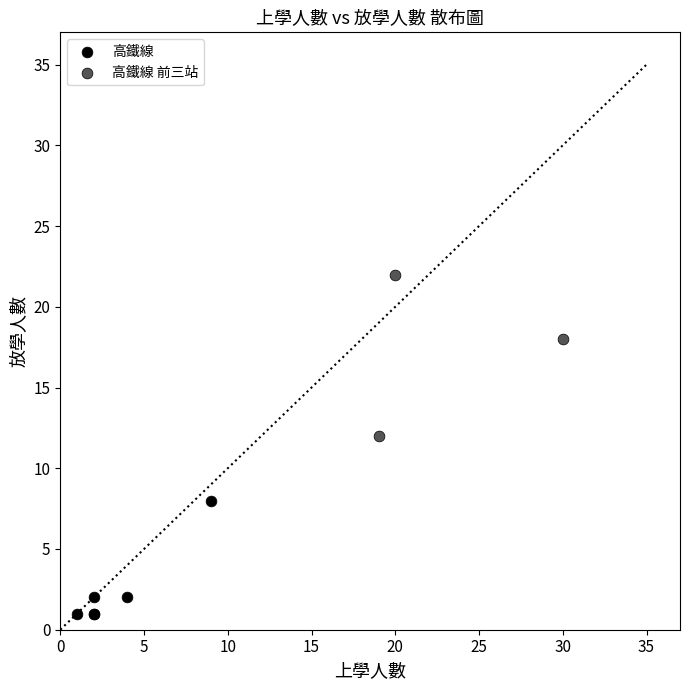

Which series contains the highest Y value?

高鐵線 前三站